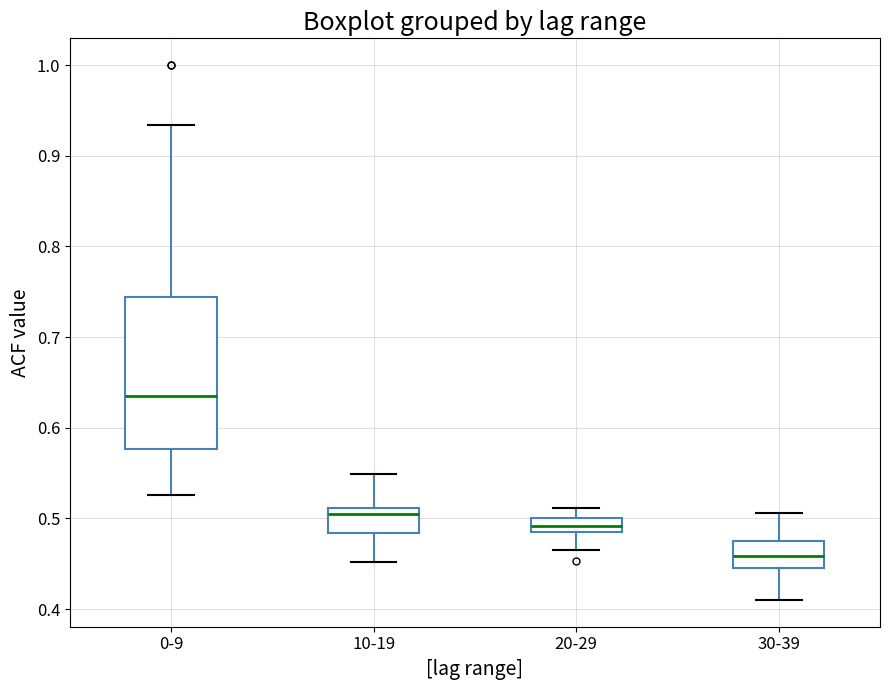

Reading left to right, read every box against the y-axis: the position of its median line, the range the box covers, and the ends of its whiskers. The values are not printed on the chart, so give them approximately, as read against the axis.

0-9: median 0.64, box 0.58 to 0.74, whiskers 0.53 to 0.93
10-19: median 0.51 (just below the box's upper edge), box 0.48 to 0.51, whiskers 0.45 to 0.55
20-29: median 0.49 (inside the box), box 0.49 to 0.50, whiskers 0.47 to 0.51
30-39: median 0.46, box 0.45 to 0.47, whiskers 0.41 to 0.51